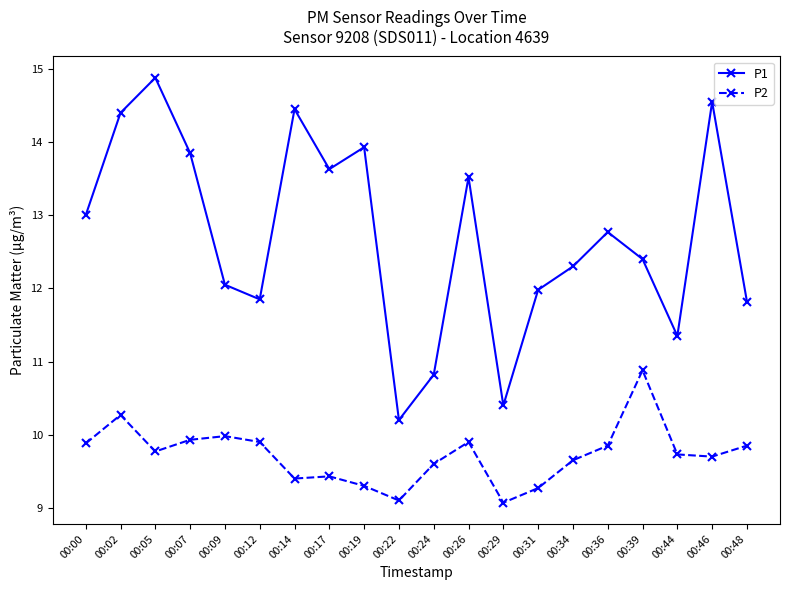

Does the chart display data point markers on the line(s)?

Yes